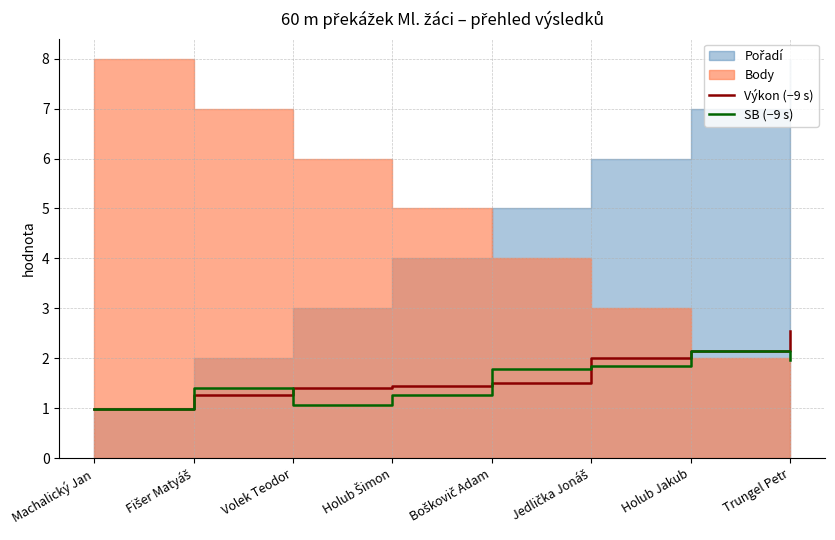

True or false: Výkon (−9 s) and SB (−9 s) cross at least once.

True